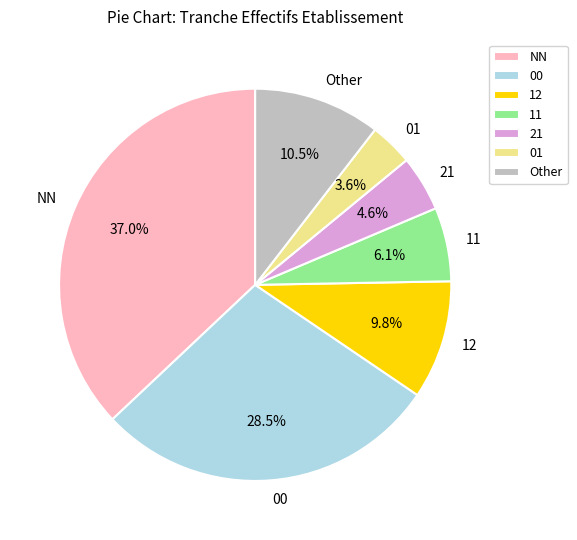

What is the largest slice in the pie chart?

NN